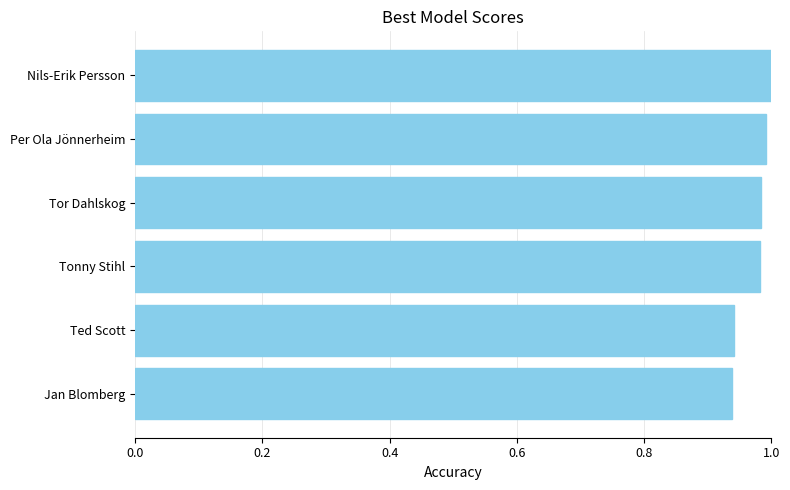

What is the sum of the values at Tor Dahlskog and Nils-Erik Persson?

2.0